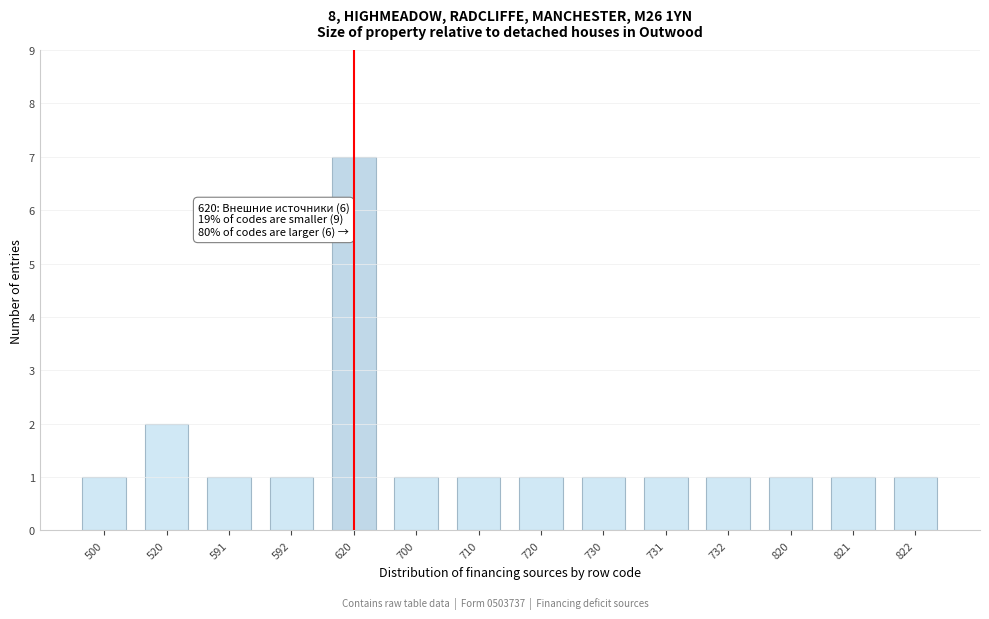

Reading left to right, transcribe all the data shown in this chart.

1	2	1	1	7	1	1	1	1	1	1	1	1	1